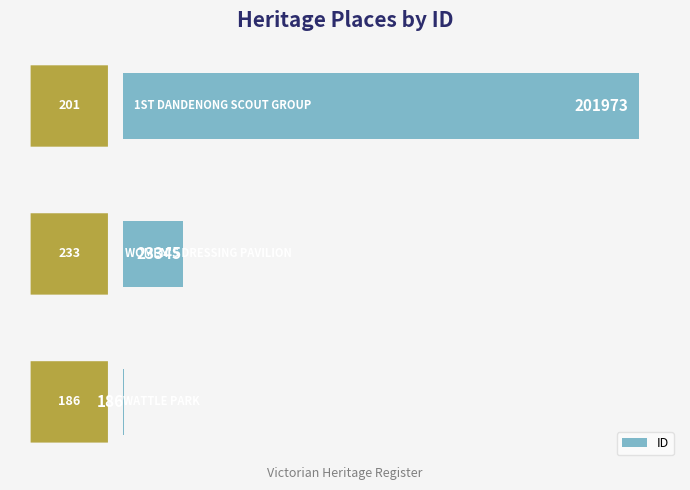

How many data points does each series have?

3